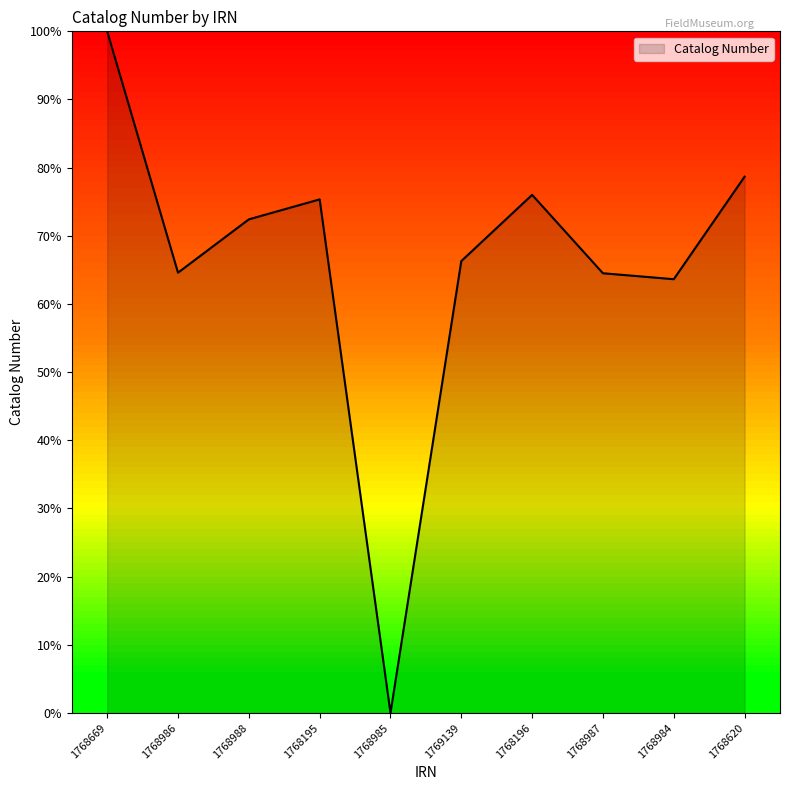

At which category does the chart reach its peak across all series?

1768669